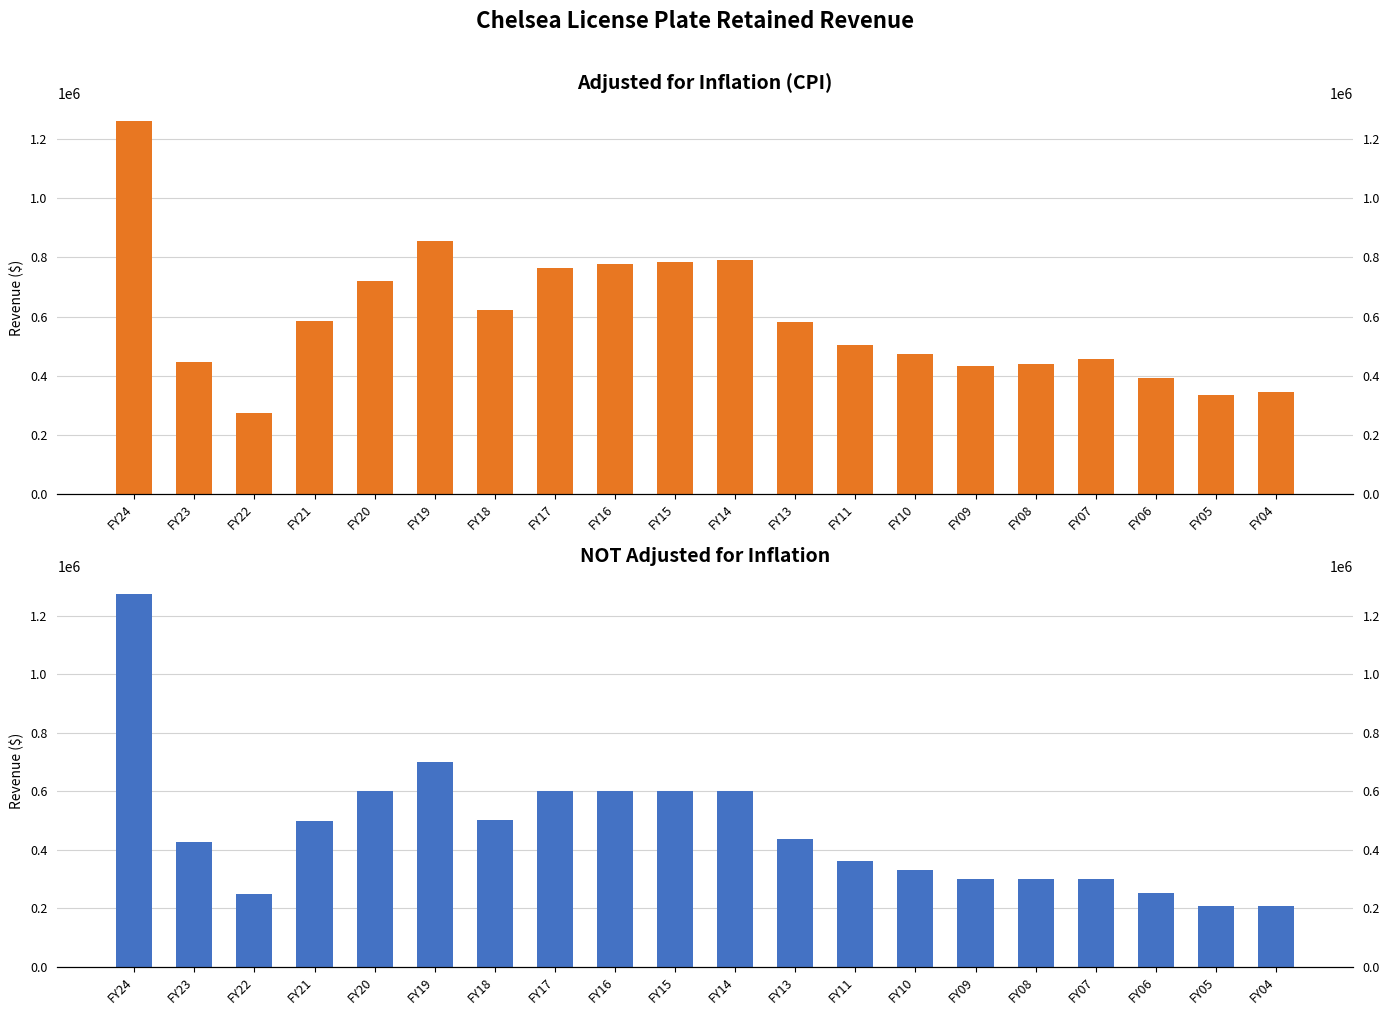

Is the value of adjusted for inflation (CPI) at FY10 greater than the value of NOT adjusted for inflation at FY06?

Yes